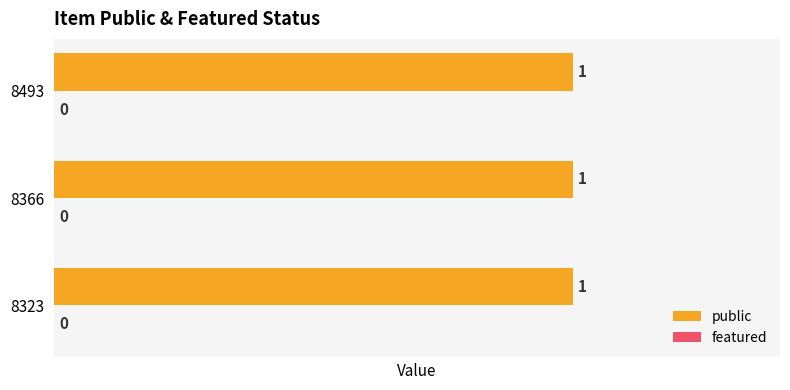

At how many categories does at least one series exceed 0?

3